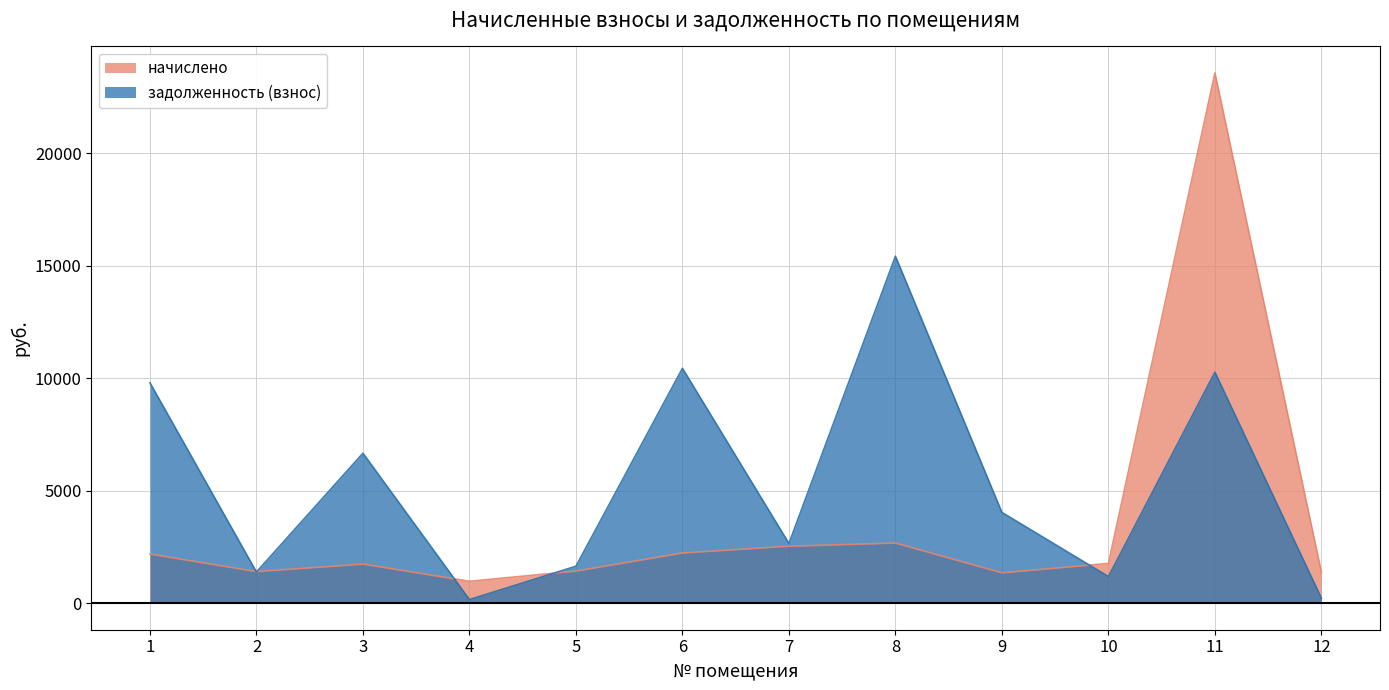

Between 8 and 9, which series saw the biggest shift?

задолженность (взнос)